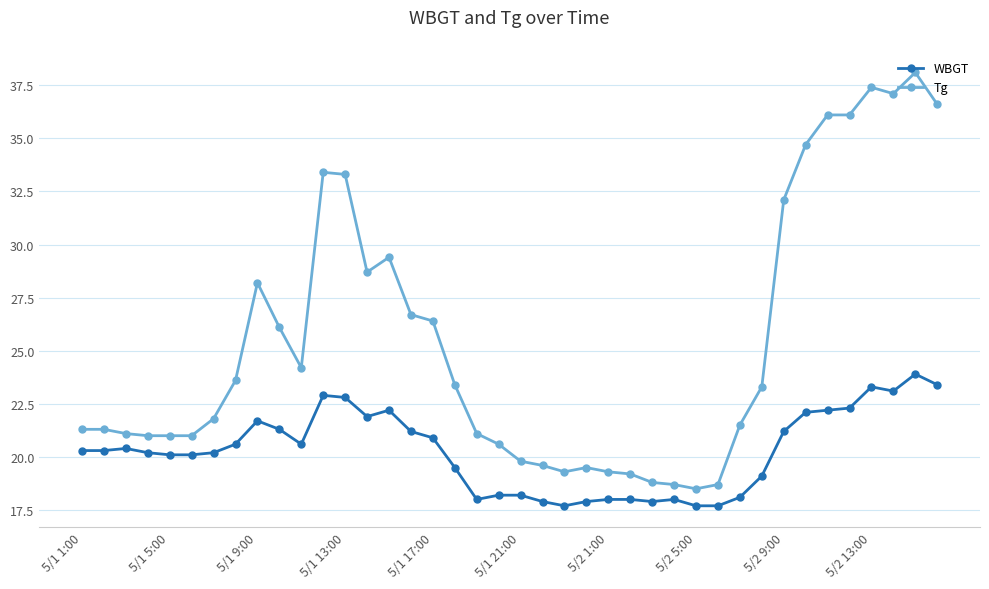

What is the minimum value for WBGT?

17.7